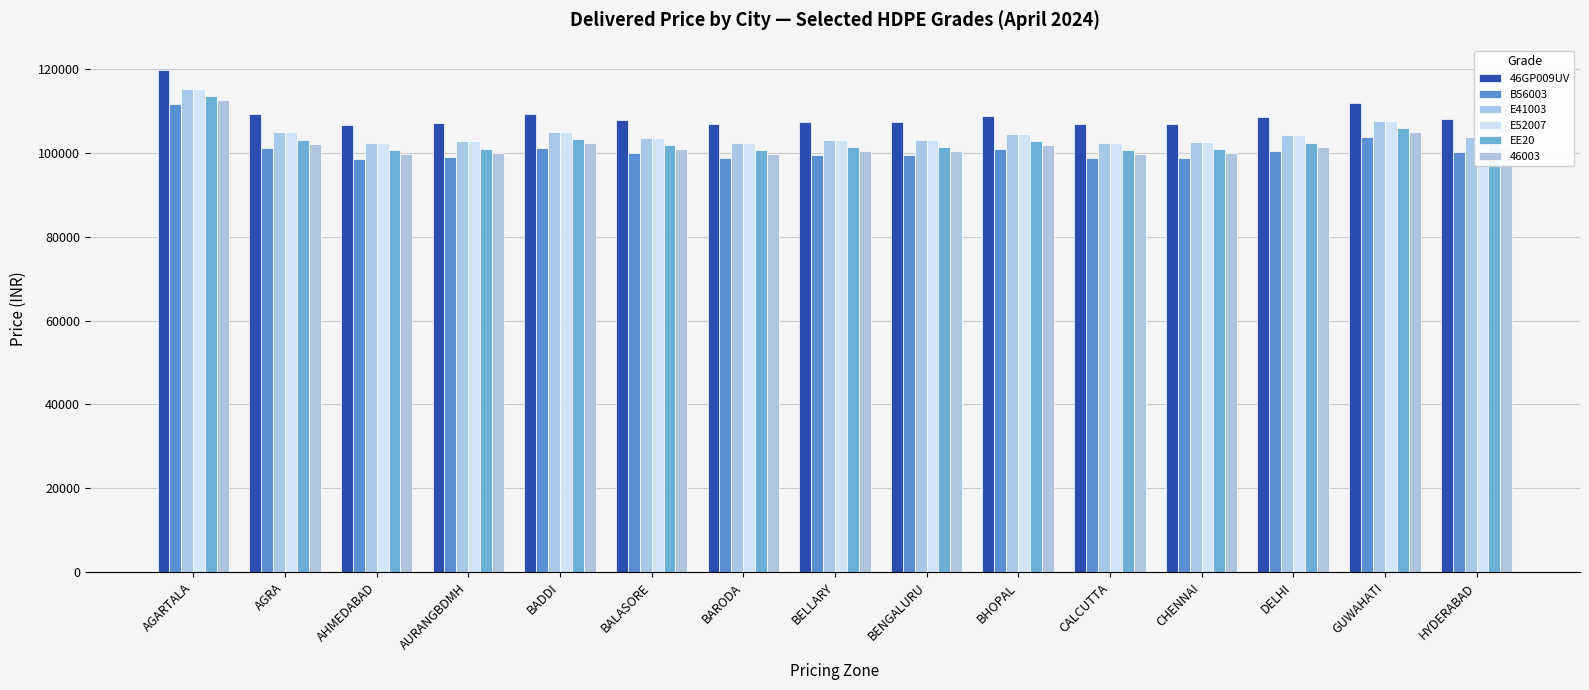

What is the total value across all series at CALCUTTA?

611170